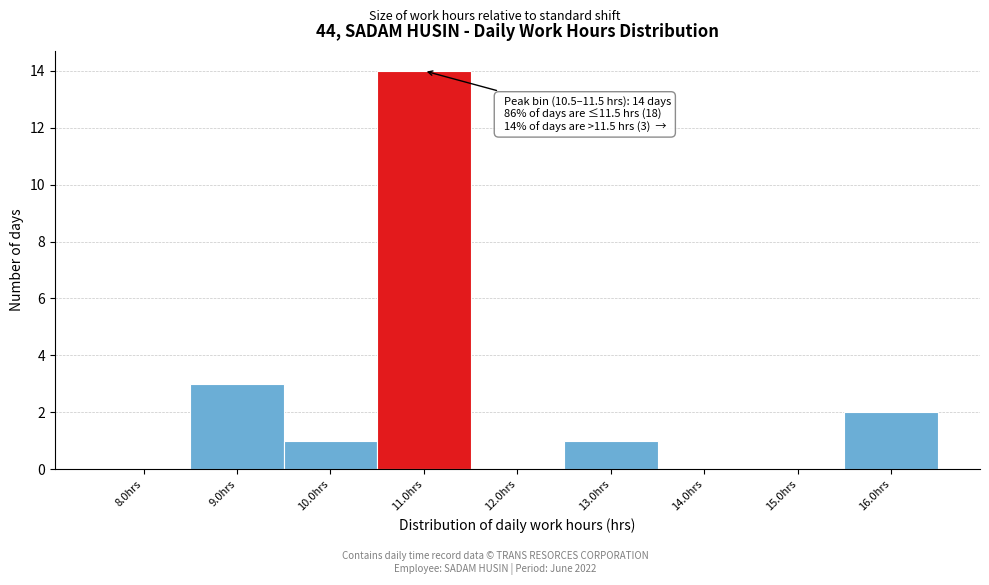

Which range on the x-axis has the tallest bar?

10.5 to 11.5